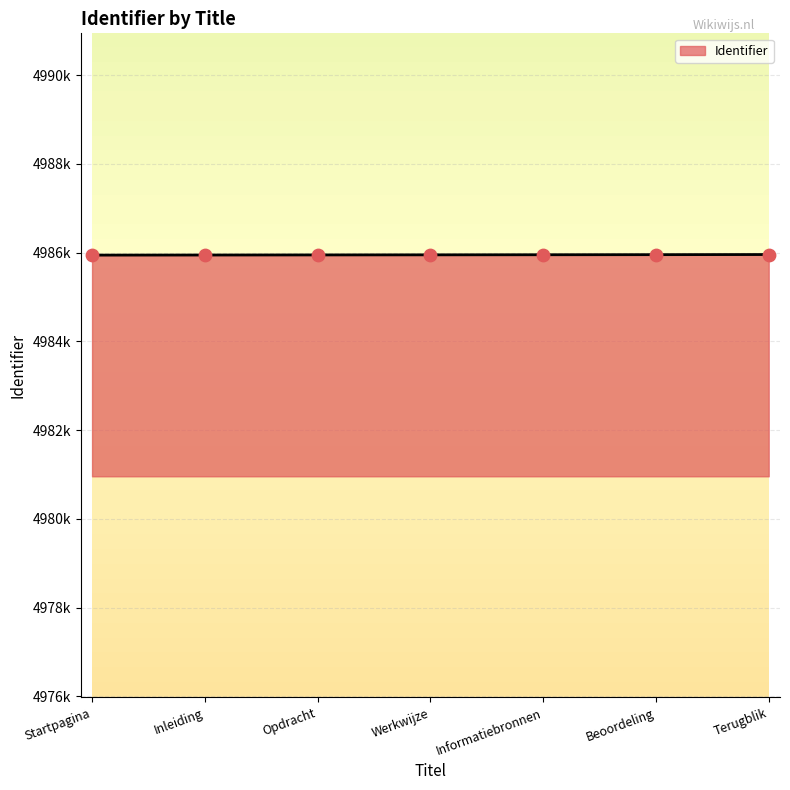

Approximately how many times larger is the value at Opdracht compared to Werkwijze?

1.0